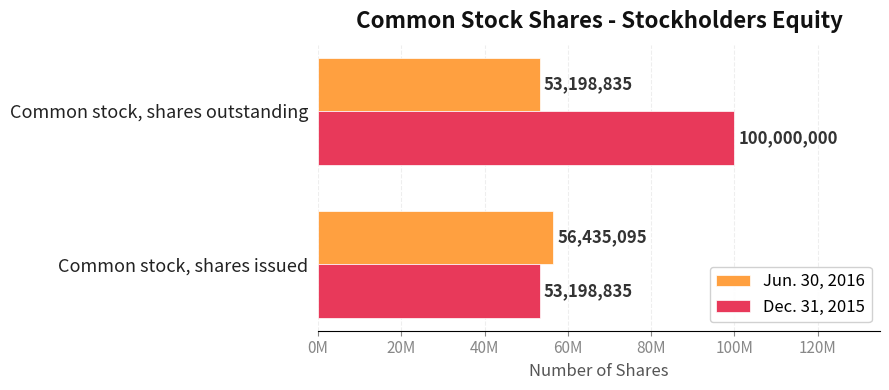

Which label corresponds to the largest value in the chart?

Common stock, shares outstanding